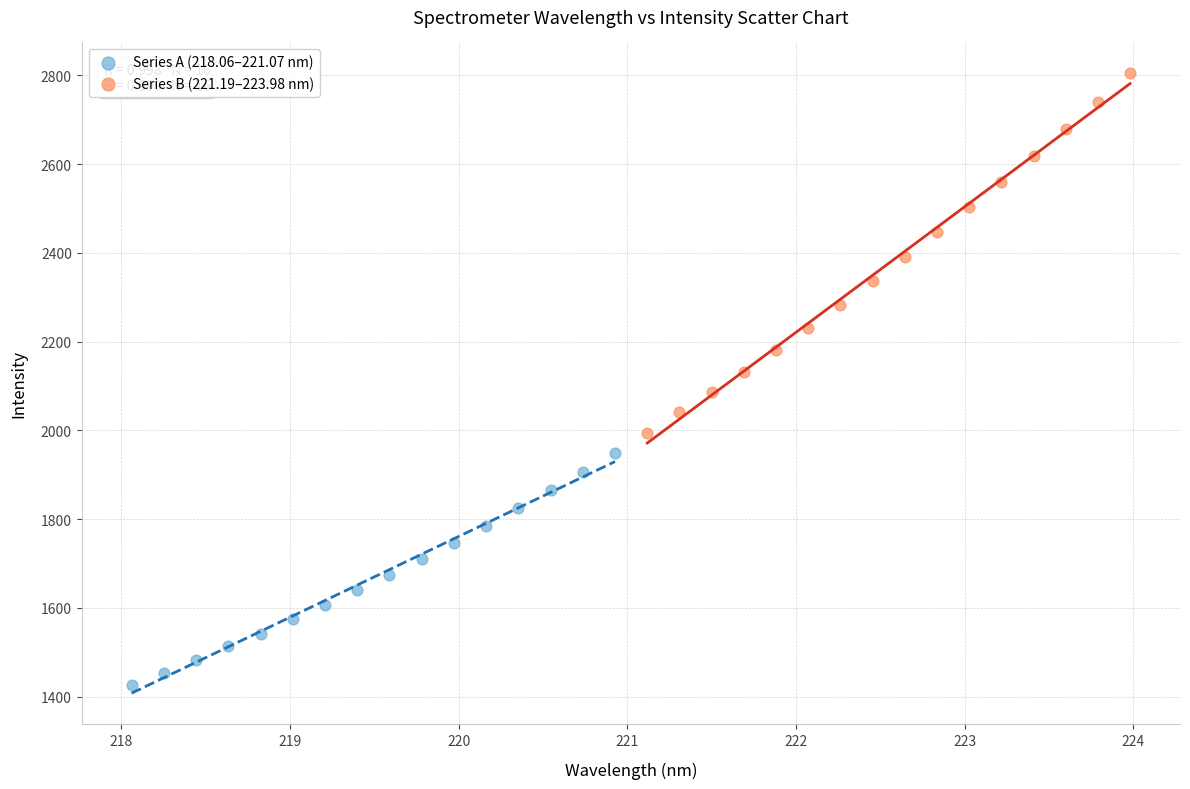

What are all the series names shown in the legend?

Series A (218.06–221.07 nm), Series B (221.19–223.98 nm)